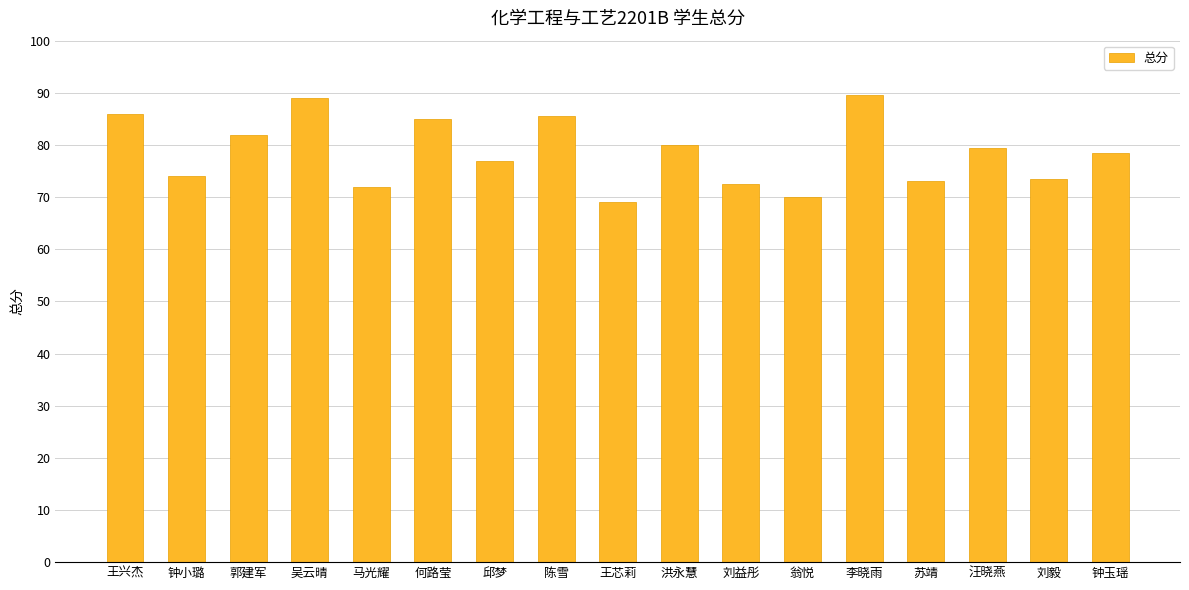

Is it true that the value at 刘益彤 is 72.5?

True